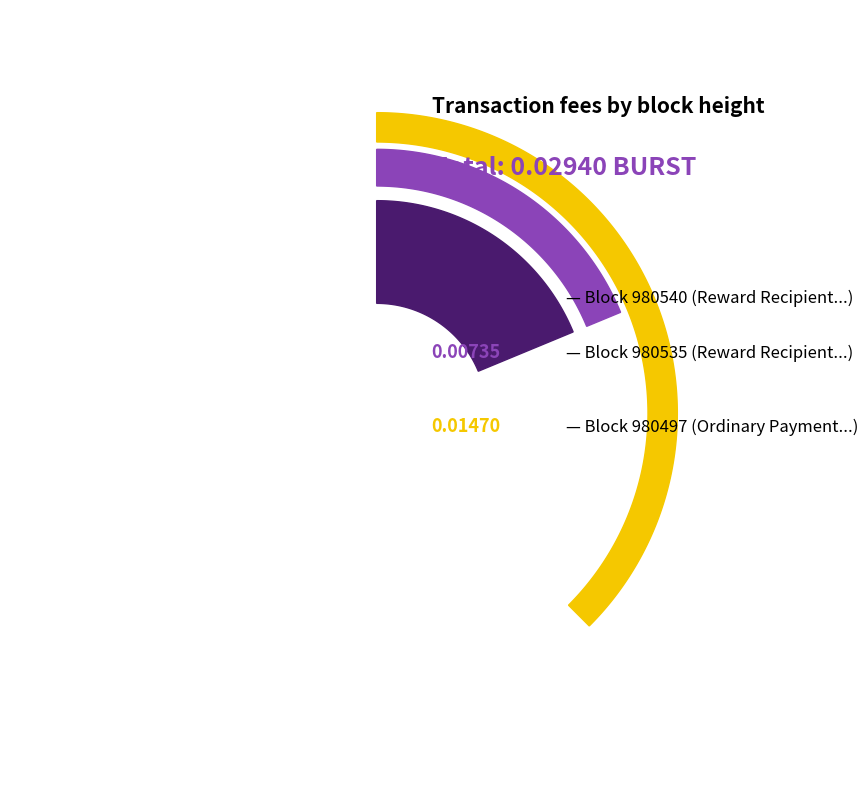

What percentage do 980540 and 980497 together represent?

75.0%